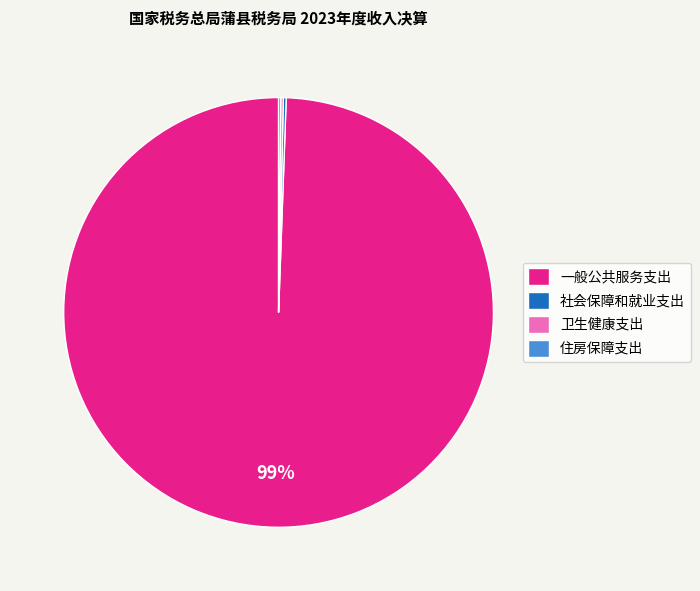

Which category has the biggest portion of the pie?

一般公共服务支出